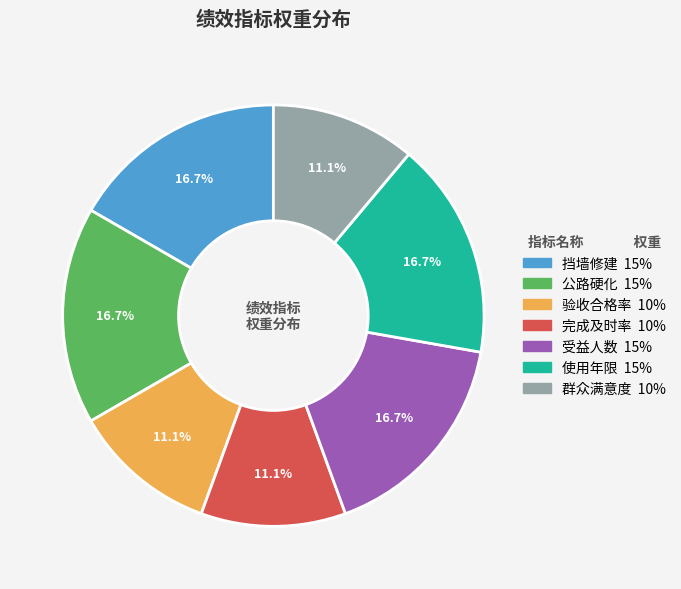

Is 受益人数 the majority of the pie?

No